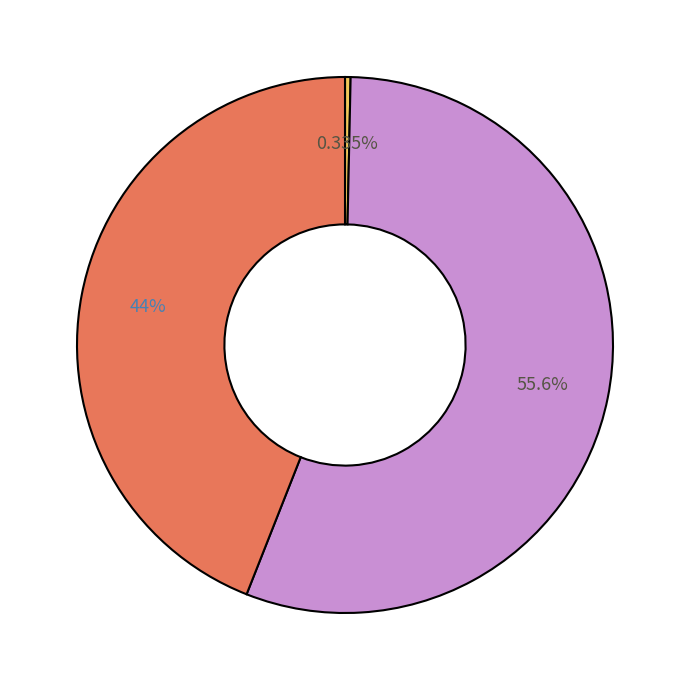

How many segments does this pie chart have?

3